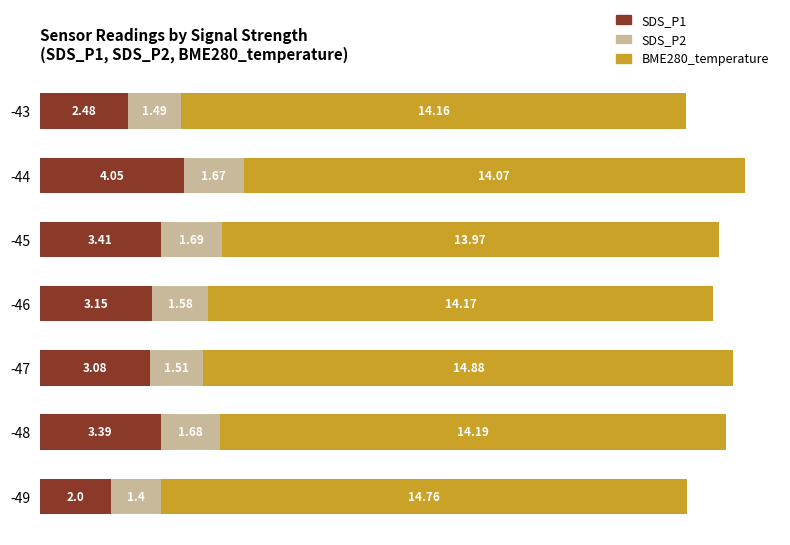

What is the total value across all series at -44?

19.8